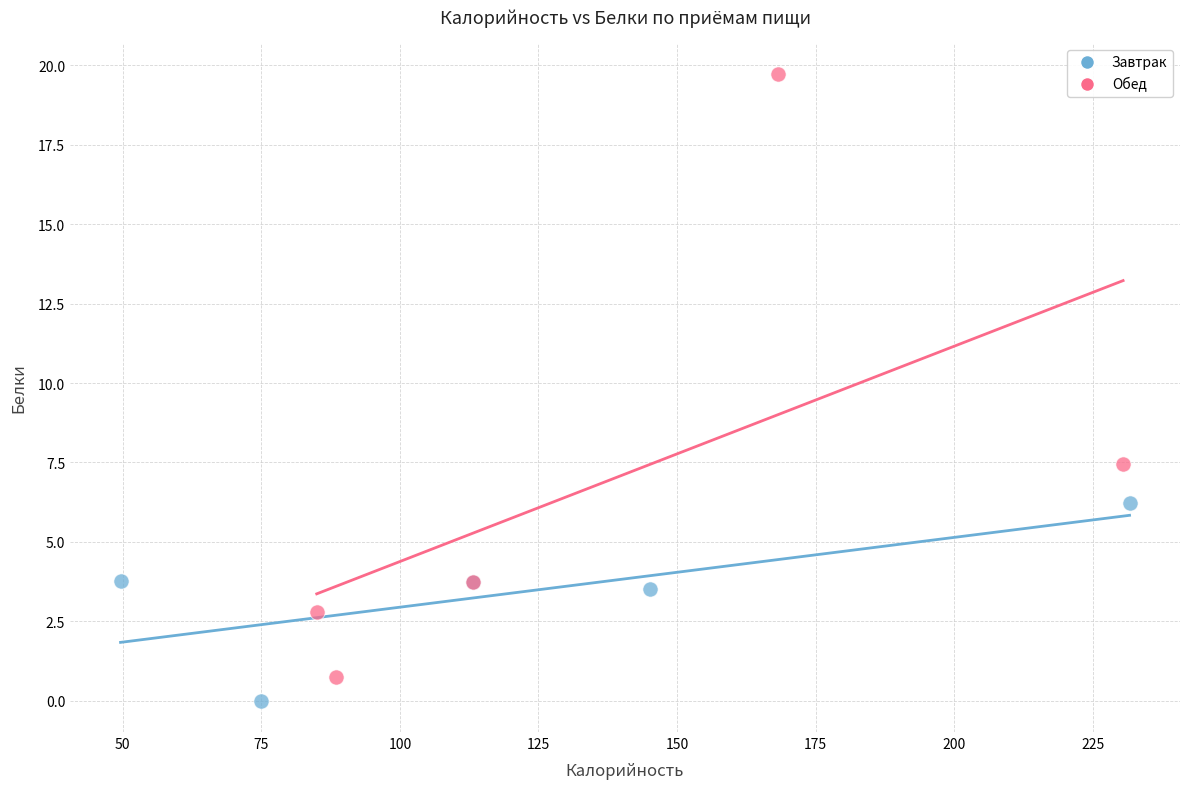

Which series contains the lowest Y value?

Завтрак